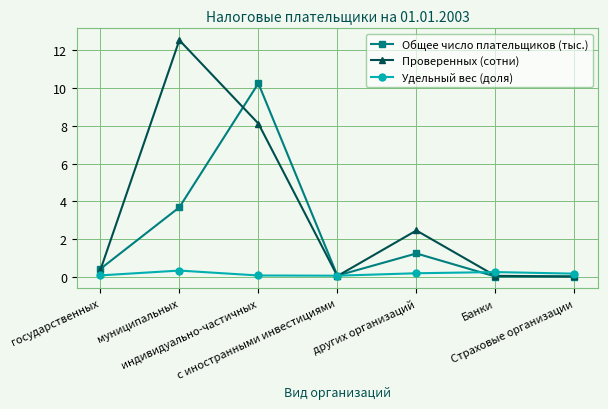

What are all the series names shown in the legend?

Общее число плательщиков (тыс.), Проверенных (сотни), Удельный вес (доля)